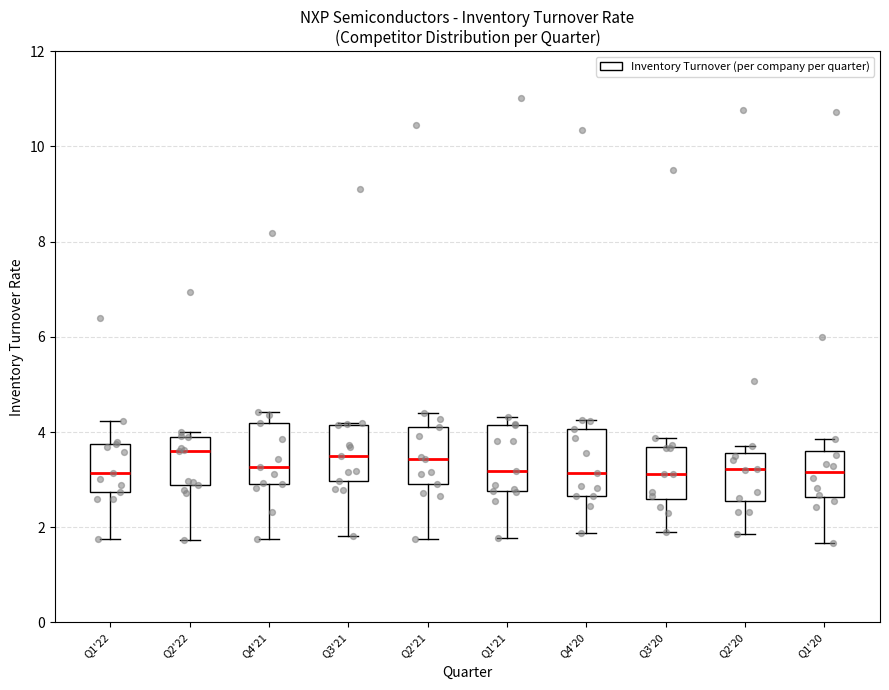

Reading left to right, transcribe this box plot: for each box, give where its median line is, the range the box spans, and where its two whiskers end, as read against the y-axis. The values are not printed on the chart, so give them approximately, as read against the axis.

Q1'22: median 3.2, box 2.8 to 3.8, whiskers 1.8 to 4.2
Q2'22: median 3.6, box 2.8 to 4.0, whiskers 1.8 to 4.0 (just above the box's upper edge)
Q4'21: median 3.2, box 3.0 to 4.2, whiskers 1.8 to 4.4
Q3'21: median 3.6, box 3.0 to 4.2, whiskers 1.8 to 4.2
Q2'21: median 3.4, box 3.0 to 4.2, whiskers 1.8 to 4.4
Q1'21: median 3.2, box 2.8 to 4.2, whiskers 1.8 to 4.4
Q4'20: median 3.2, box 2.6 to 4.0, whiskers 1.8 to 4.2
Q3'20: median 3.2, box 2.6 to 3.6, whiskers 2.0 to 3.8
Q2'20: median 3.2, box 2.6 to 3.6, whiskers 1.8 to 3.8
Q1'20: median 3.2, box 2.6 to 3.6, whiskers 1.6 to 3.8